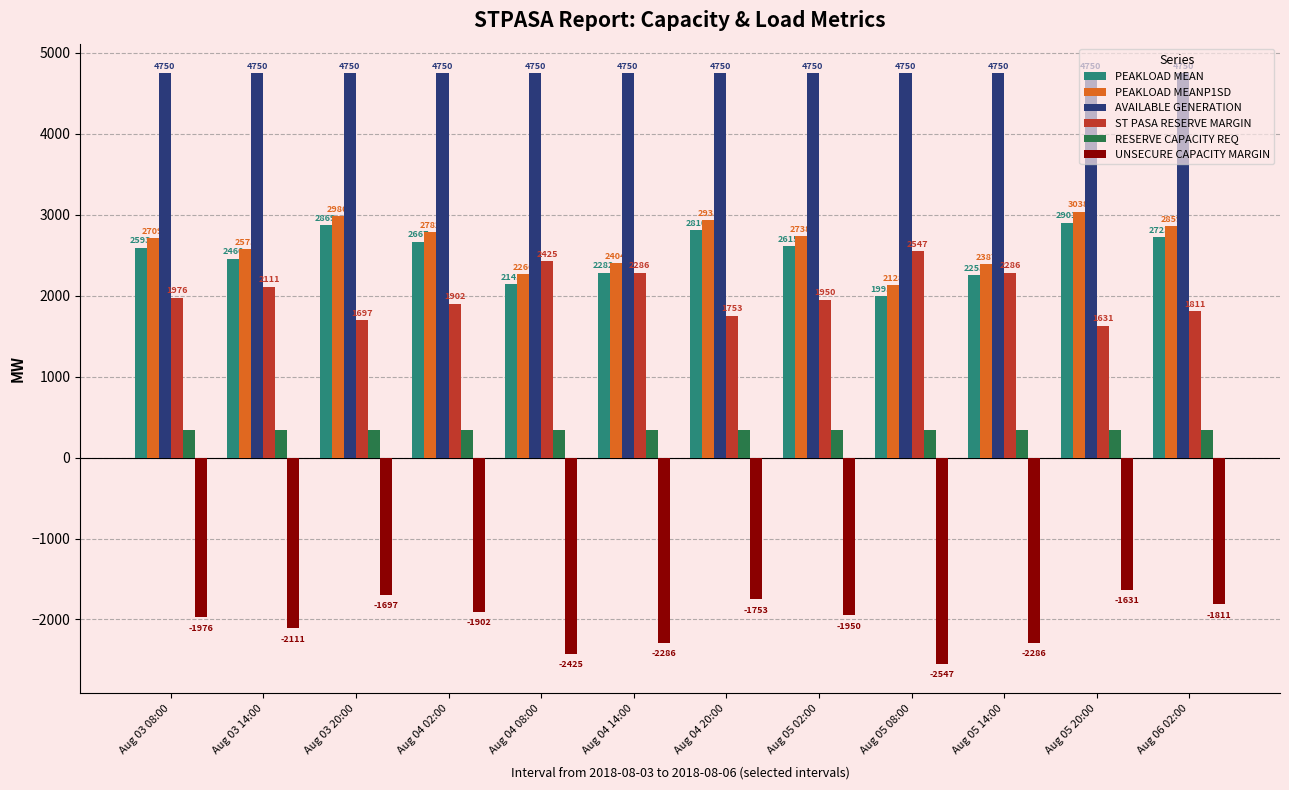

Rank the series at Aug 04 20:00 from highest to lowest value.

AVAILABLE GENERATION, PEAKLOAD MEANP1SD, PEAKLOAD MEAN, ST PASA RESERVE MARGIN, RESERVE CAPACITY REQ, UNSECURE CAPACITY MARGIN